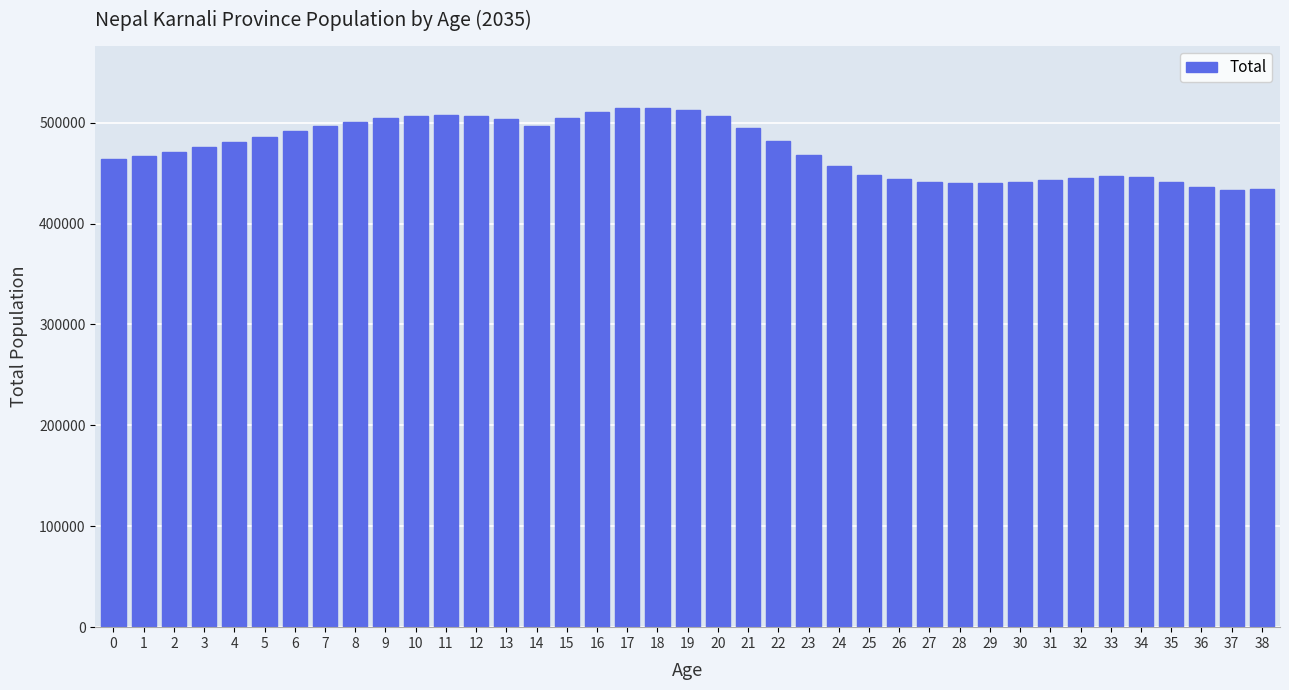

The chart shows a value of 787471 at 0. True or false?

False